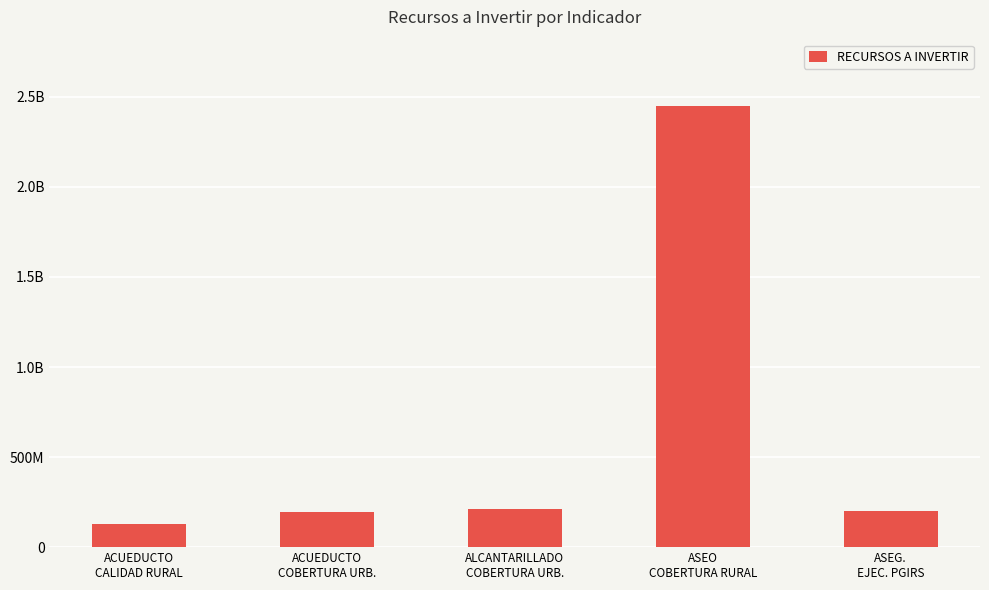

Does the chart contain any negative values?

No